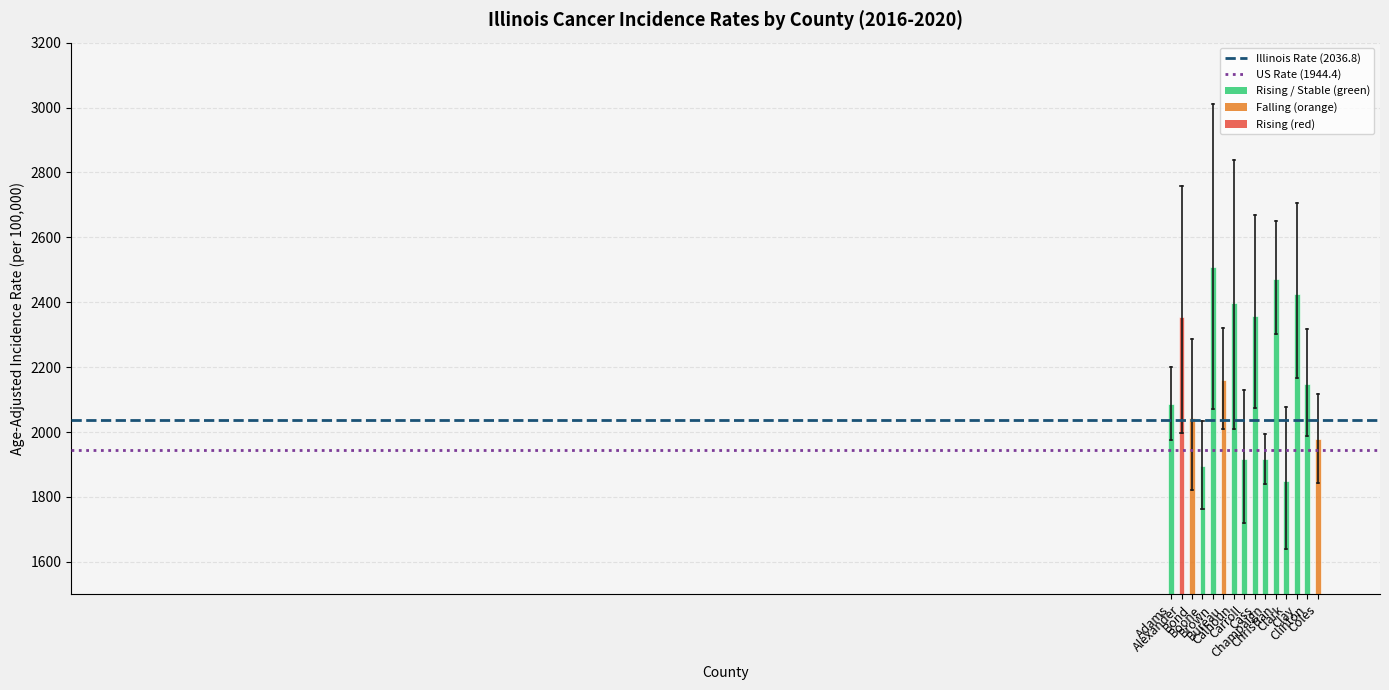

At which category is the sum across all series the highest?

Adams